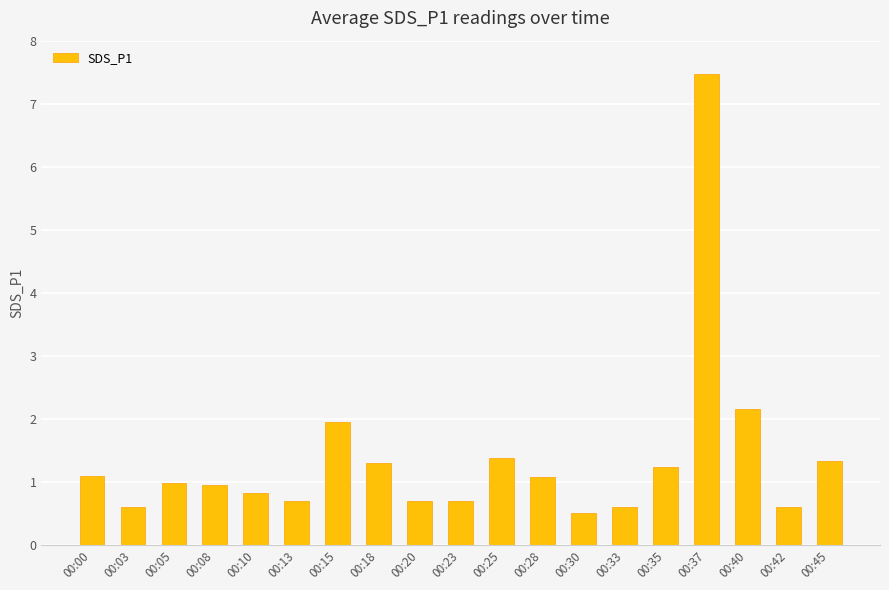

Approximately how many times larger is the value at 00:18 compared to 00:25?

0.9